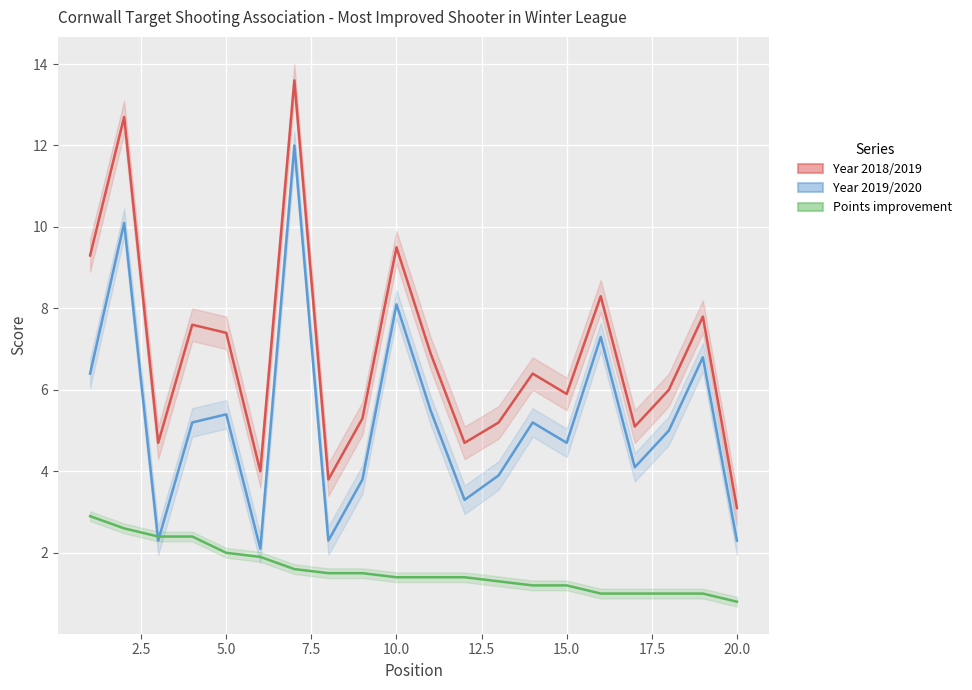

What is the minimum value for Year 2018/2019?

3.1